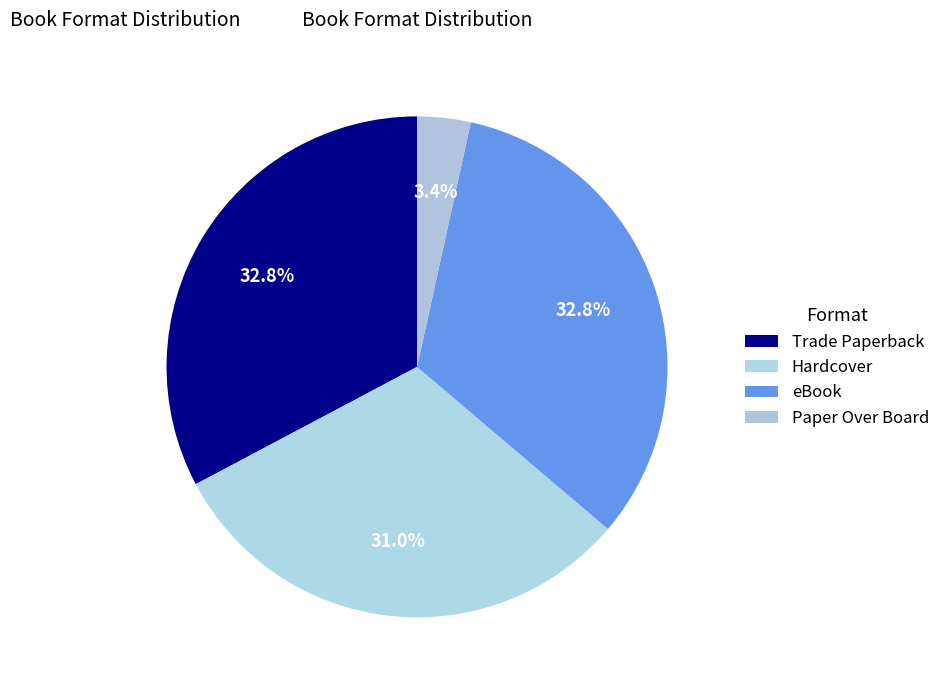

True or false: Hardcover accounts for 22% of the total.

False